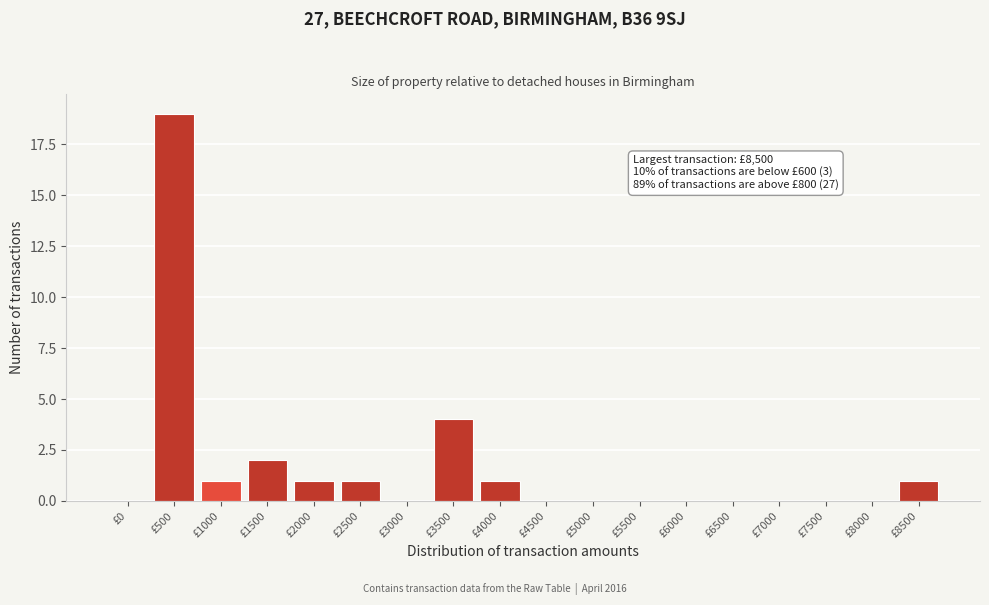

Reading left to right, list all the values displayed in this chart.

£0=0	£500=19	£1000=1	£1500=2	£2000=1	£2500=1	£3000=0	£3500=4	£4000=1	£4500=0	£5000=0	£5500=0	£6000=0	£6500=0	£7000=0	£7500=0	£8000=0	£8500=1